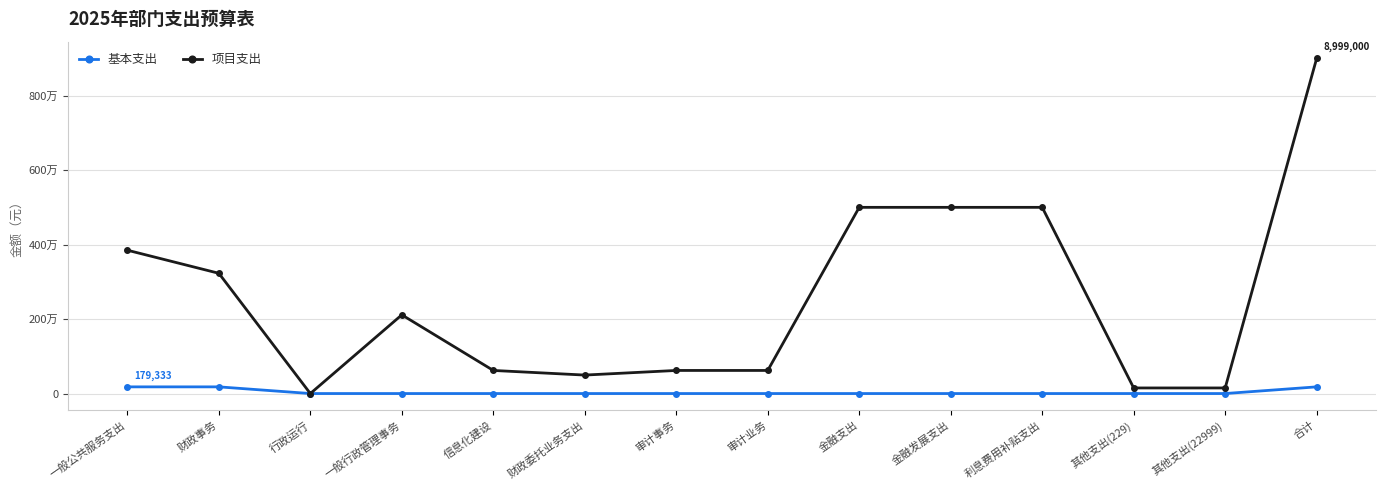

What is the approximate value of 项目支出 at 其他支出(22999), to the nearest 100?

150000